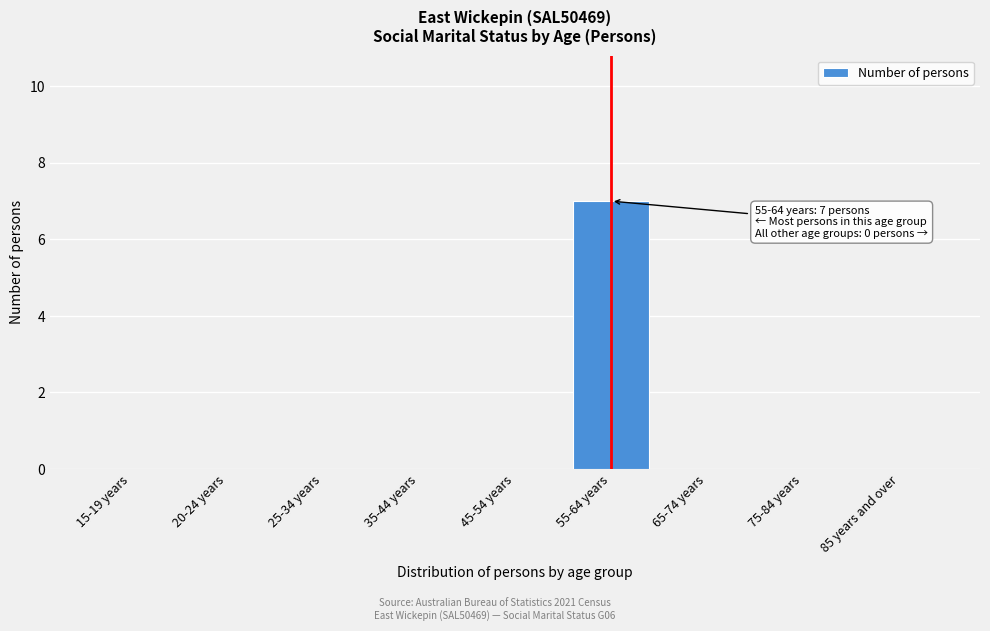

Reading right to left, what are all the values shown in this chart?

85 years and over=0	75-84 years=0	65-74 years=0	55-64 years=7	45-54 years=0	35-44 years=0	25-34 years=0	20-24 years=0	15-19 years=0